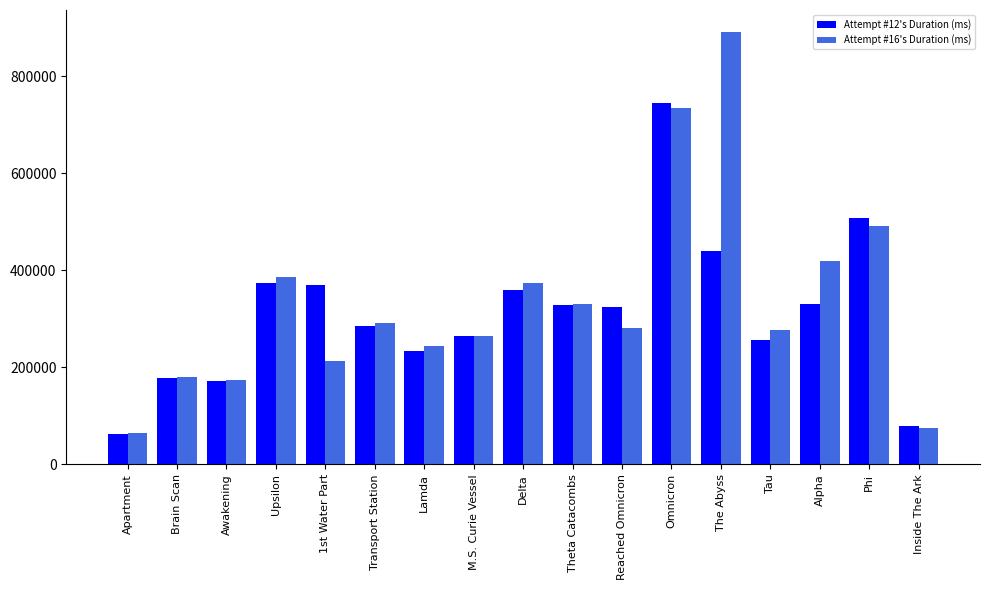

The Attempt #12's Duration (ms) series shows 51408 at Lamda. True or false?

False